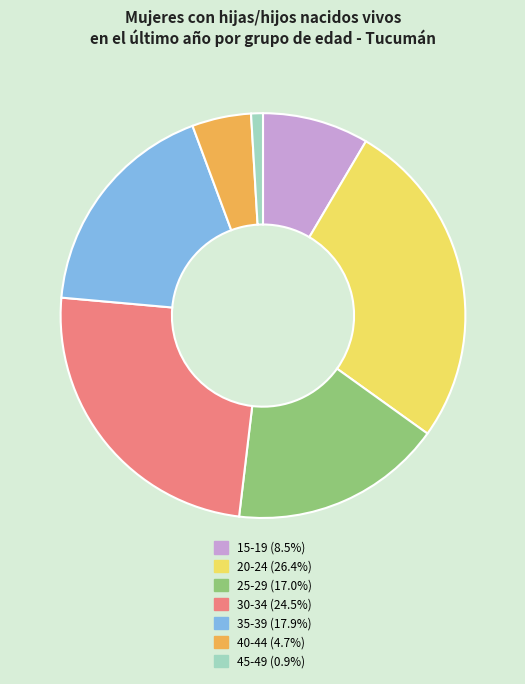

Is 45-49 (0.9%) the majority of the pie?

No